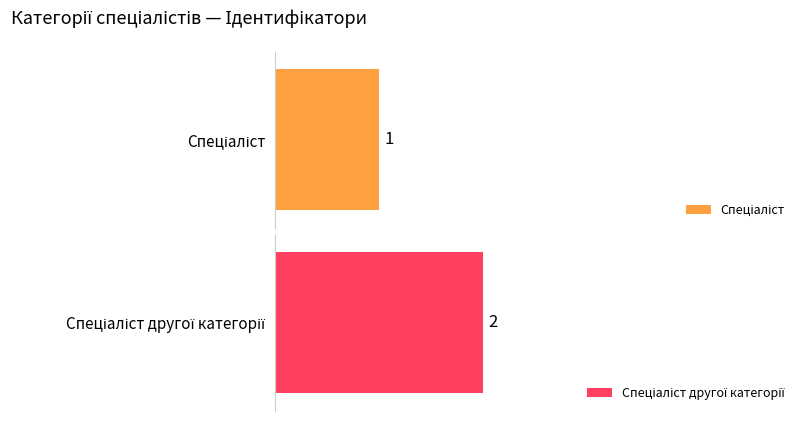

Approximately how many times larger is the value at Спеціаліст compared to Спеціаліст другої категорії?

0.5